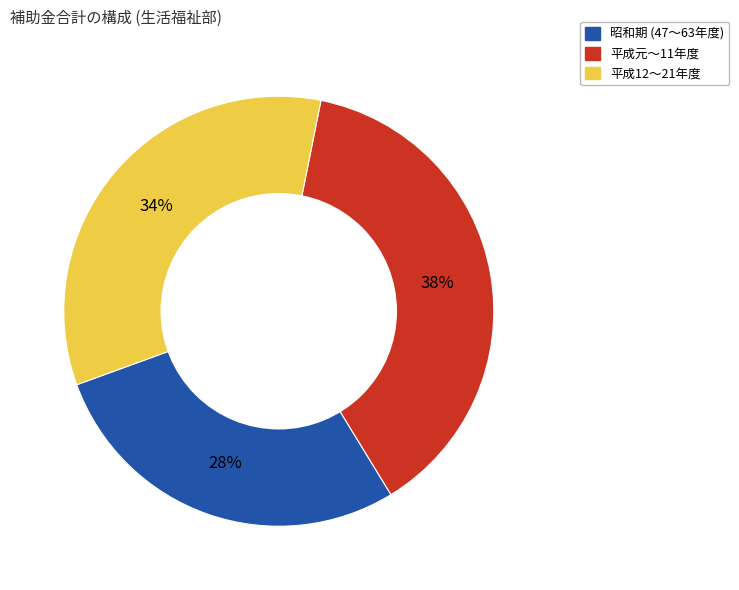

Does any single category account for the majority?

No